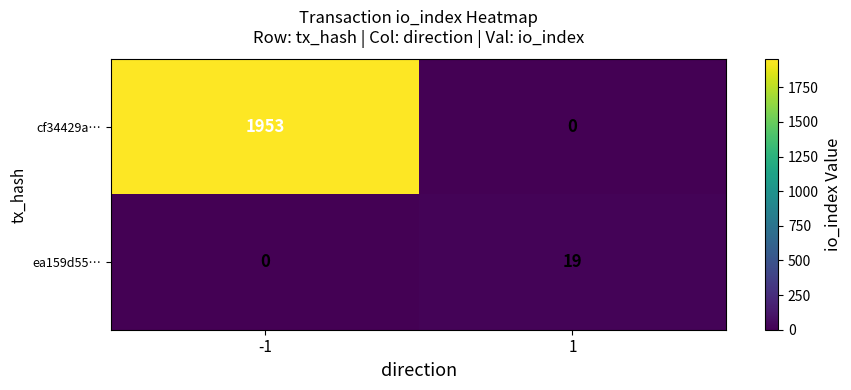

Which series changed the most between -1 and 1?

cf34429a…